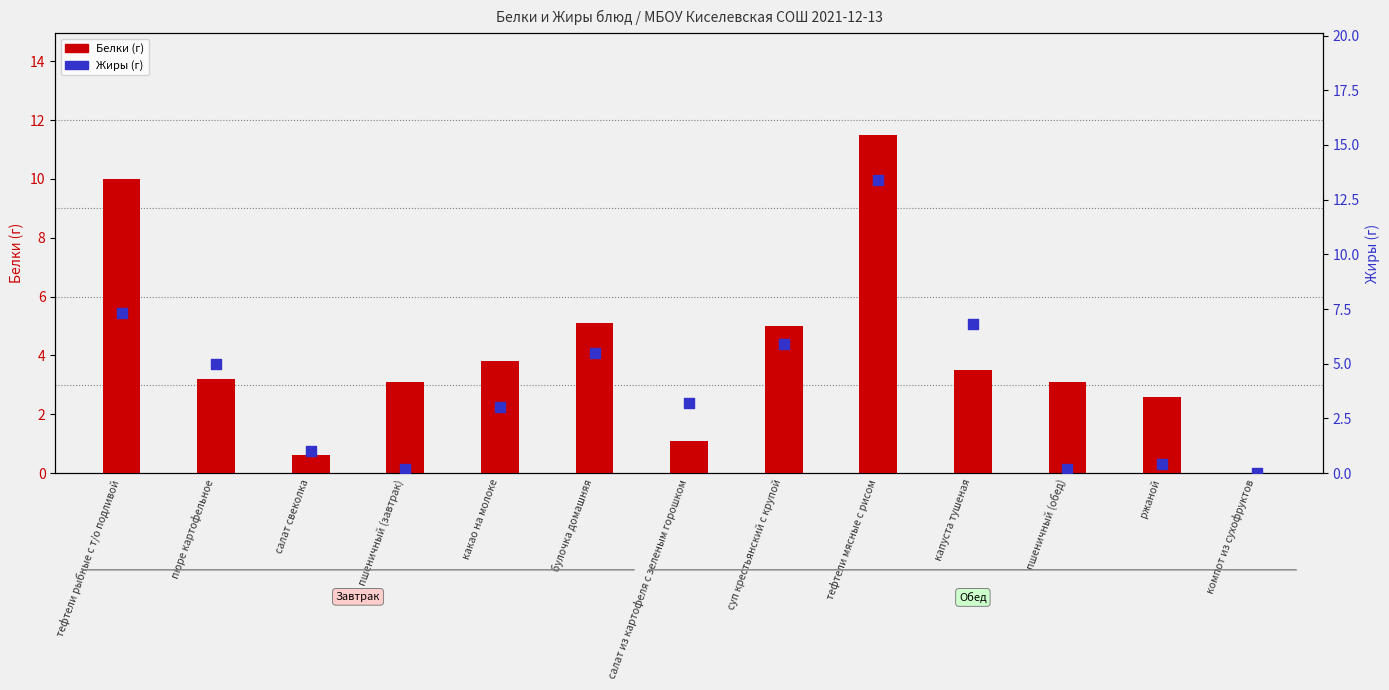

Is the value of Жиры at булочка домашняя greater than the value of Белки at пшеничный (завтрак)?

Yes